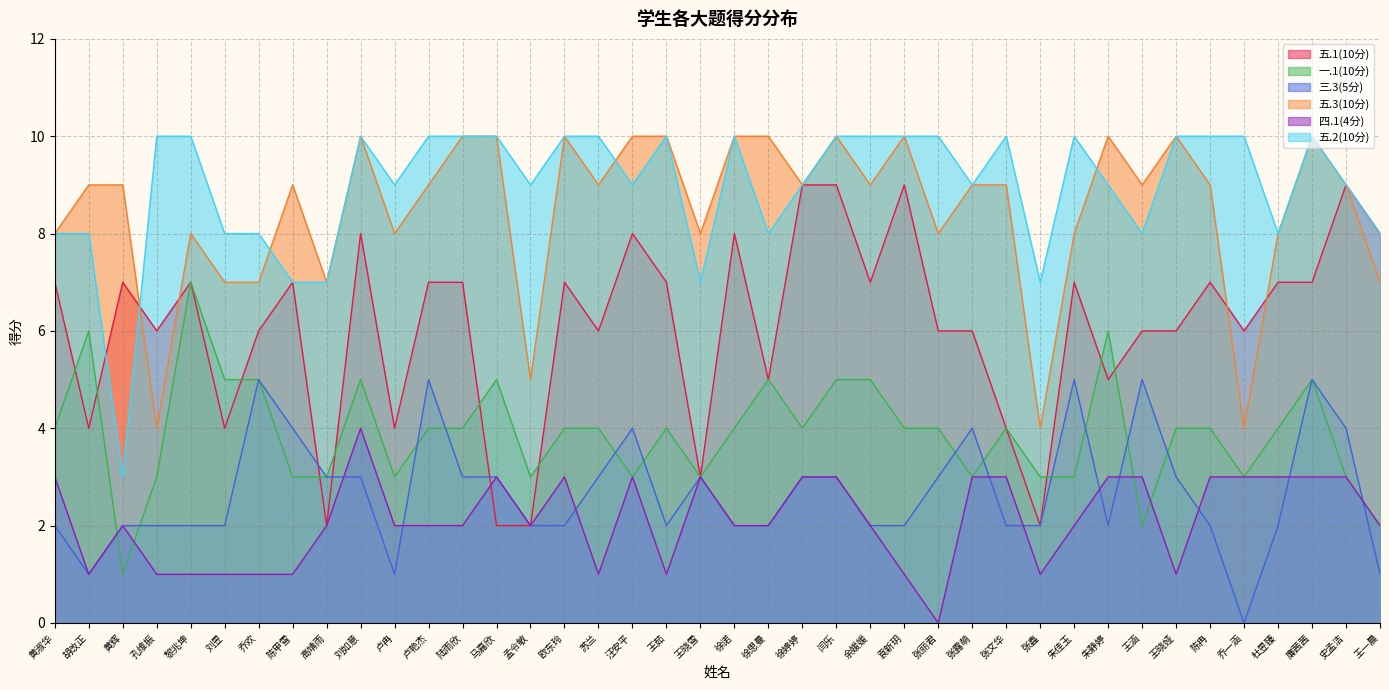

Reading right to left, extract all data points from this chart.

五.1(10分): 王一晨=8	史孟洁=9	廉茜茜=7	杜昱臻=7	乔一涵=6	陈冉=7	王晓娅=6	王涵=6	朱静婷=5	朱佳玉=7	张鑫=2	张文华=4	张露萌=6	张丽君=6	袁新玥=9	余媛媛=7	闫乐=9	徐婷婷=9	徐思曼=5	徐诺=8	王晓雪=3	王茹=7	汪安平=8	苏兰=6	欧东玲=7	孟令敏=2	马嘉欣=2	陆雨欣=7	卢艳杰=7	卢冉=4	刘如意=8	高靖雨=2	陈甲雪=7	乔欢=6	刘昱=4	黎兆坤=7	孔维振=6	黄辉=7	胡改正=4	黄淑华=7
一.1(10分): 王一晨=2	史孟洁=3	廉茜茜=5	杜昱臻=4	乔一涵=3	陈冉=4	王晓娅=4	王涵=2	朱静婷=6	朱佳玉=3	张鑫=3	张文华=4	张露萌=3	张丽君=4	袁新玥=4	余媛媛=5	闫乐=5	徐婷婷=4	徐思曼=5	徐诺=4	王晓雪=3	王茹=4	汪安平=3	苏兰=4	欧东玲=4	孟令敏=3	马嘉欣=5	陆雨欣=4	卢艳杰=4	卢冉=3	刘如意=5	高靖雨=3	陈甲雪=3	乔欢=5	刘昱=5	黎兆坤=7	孔维振=3	黄辉=1	胡改正=6	黄淑华=4
三.3(5分): 王一晨=1	史孟洁=4	廉茜茜=5	杜昱臻=2	乔一涵=0	陈冉=2	王晓娅=3	王涵=5	朱静婷=2	朱佳玉=5	张鑫=2	张文华=2	张露萌=4	张丽君=3	袁新玥=2	余媛媛=2	闫乐=3	徐婷婷=3	徐思曼=2	徐诺=2	王晓雪=3	王茹=2	汪安平=4	苏兰=3	欧东玲=2	孟令敏=2	马嘉欣=3	陆雨欣=3	卢艳杰=5	卢冉=1	刘如意=3	高靖雨=3	陈甲雪=4	乔欢=5	刘昱=2	黎兆坤=2	孔维振=2	黄辉=2	胡改正=1	黄淑华=2
五.3(10分): 王一晨=7	史孟洁=9	廉茜茜=10	杜昱臻=8	乔一涵=4	陈冉=9	王晓娅=10	王涵=9	朱静婷=10	朱佳玉=8	张鑫=4	张文华=9	张露萌=9	张丽君=8	袁新玥=10	余媛媛=9	闫乐=10	徐婷婷=9	徐思曼=10	徐诺=10	王晓雪=8	王茹=10	汪安平=10	苏兰=9	欧东玲=10	孟令敏=5	马嘉欣=10	陆雨欣=10	卢艳杰=9	卢冉=8	刘如意=10	高靖雨=7	陈甲雪=9	乔欢=7	刘昱=7	黎兆坤=8	孔维振=4	黄辉=9	胡改正=9	黄淑华=8
四.1(4分): 王一晨=2	史孟洁=3	廉茜茜=3	杜昱臻=3	乔一涵=3	陈冉=3	王晓娅=1	王涵=3	朱静婷=3	朱佳玉=2	张鑫=1	张文华=3	张露萌=3	张丽君=0	袁新玥=1	余媛媛=2	闫乐=3	徐婷婷=3	徐思曼=2	徐诺=2	王晓雪=3	王茹=1	汪安平=3	苏兰=1	欧东玲=3	孟令敏=2	马嘉欣=3	陆雨欣=2	卢艳杰=2	卢冉=2	刘如意=4	高靖雨=2	陈甲雪=1	乔欢=1	刘昱=1	黎兆坤=1	孔维振=1	黄辉=2	胡改正=1	黄淑华=3
五.2(10分): 王一晨=8	史孟洁=9	廉茜茜=10	杜昱臻=8	乔一涵=10	陈冉=10	王晓娅=10	王涵=8	朱静婷=9	朱佳玉=10	张鑫=7	张文华=10	张露萌=9	张丽君=10	袁新玥=10	余媛媛=10	闫乐=10	徐婷婷=9	徐思曼=8	徐诺=10	王晓雪=7	王茹=10	汪安平=9	苏兰=10	欧东玲=10	孟令敏=9	马嘉欣=10	陆雨欣=10	卢艳杰=10	卢冉=9	刘如意=10	高靖雨=7	陈甲雪=7	乔欢=8	刘昱=8	黎兆坤=10	孔维振=10	黄辉=3	胡改正=8	黄淑华=8